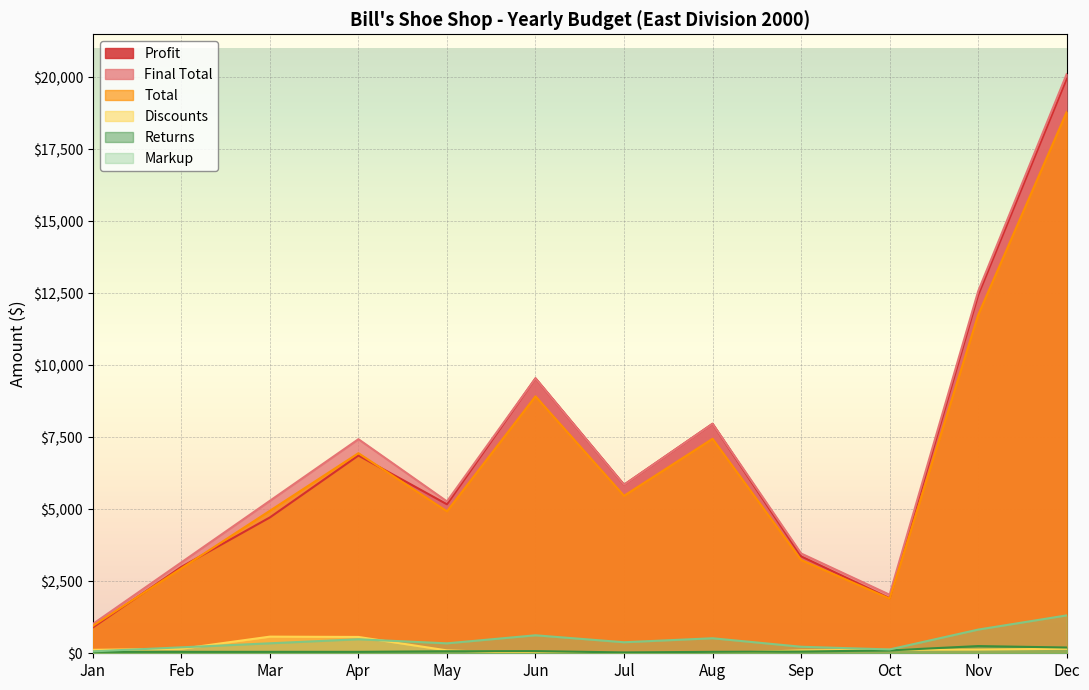

True or false: Profit and Discounts cross at least once.

False